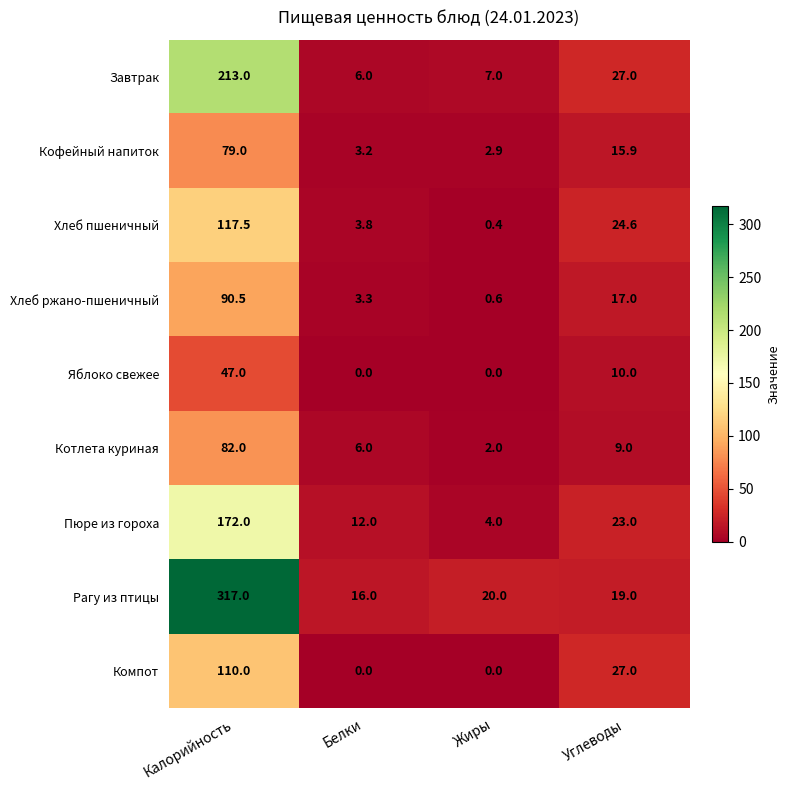

Which category has the highest value in the Хлеб ржано-пшеничный series?

Калорийность